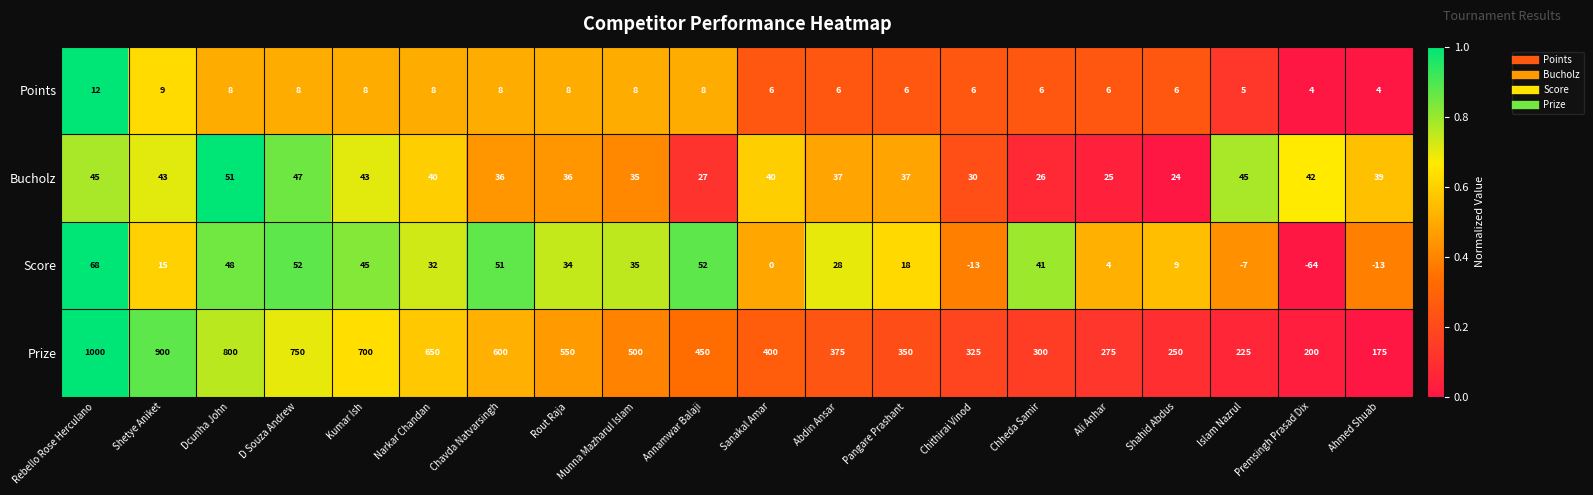

Where is Score nearest to the value 2?

Sanakal Amar